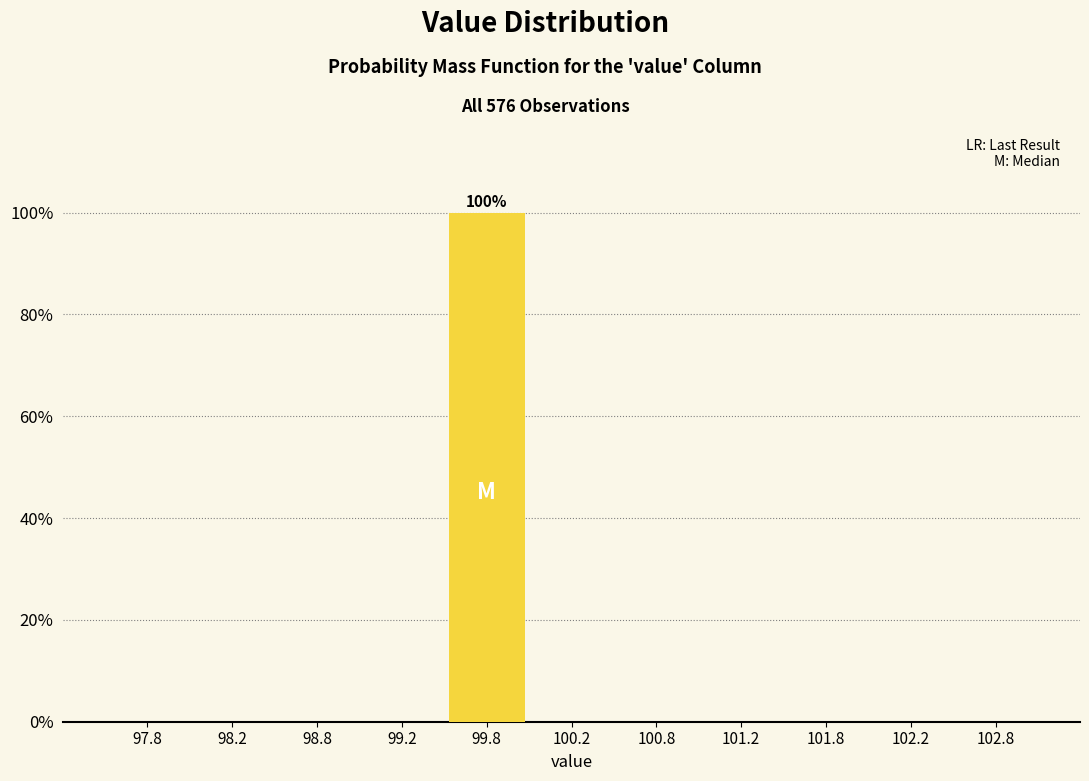

Which range on the x-axis has the tallest bar?

99.5 to 100.0